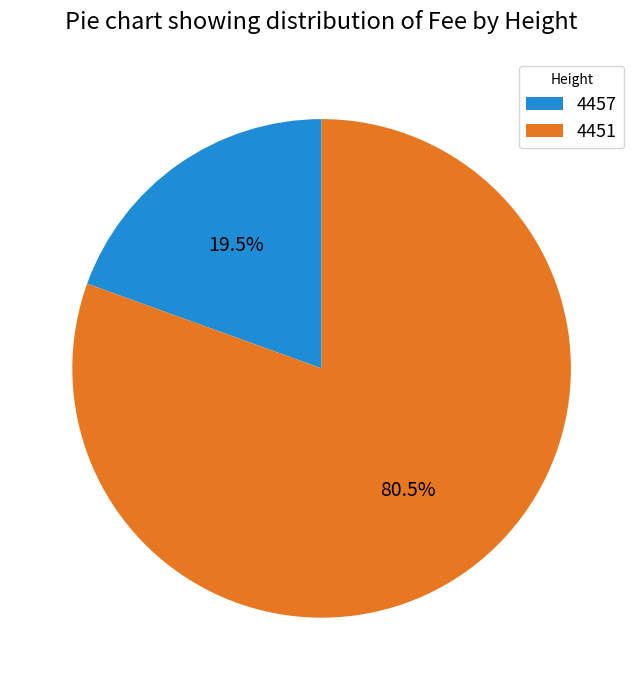

Which slice is the smallest?

4457